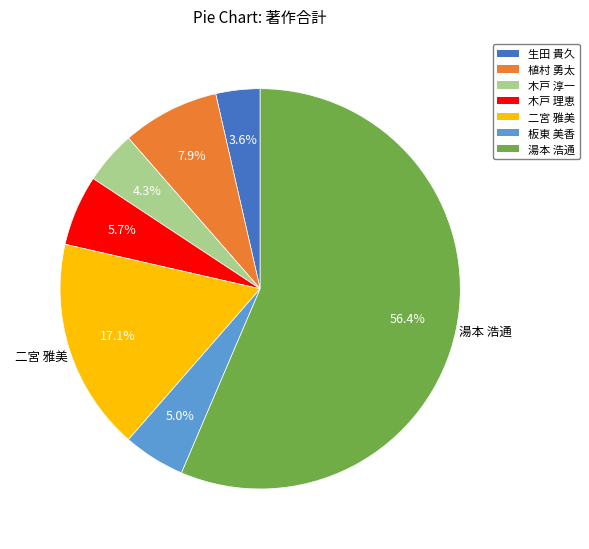

Combined, do 二宮 雅美 and 湯本 浩通 account for over 50%?

Yes